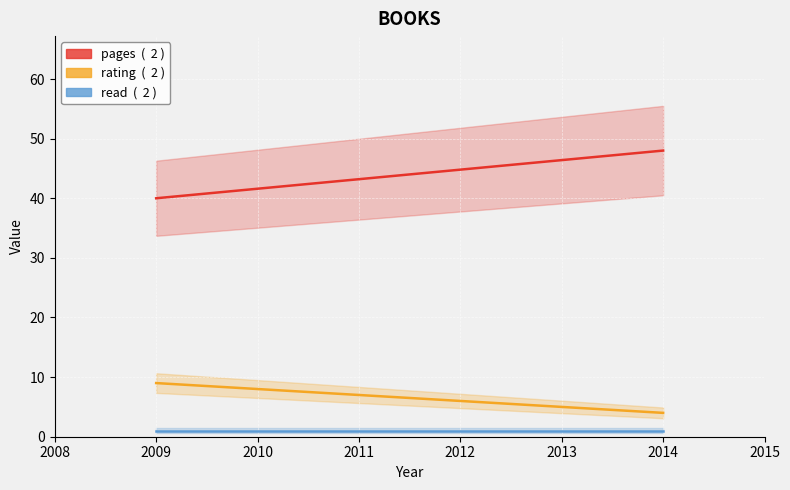

What is the lowest value of the read series?

1